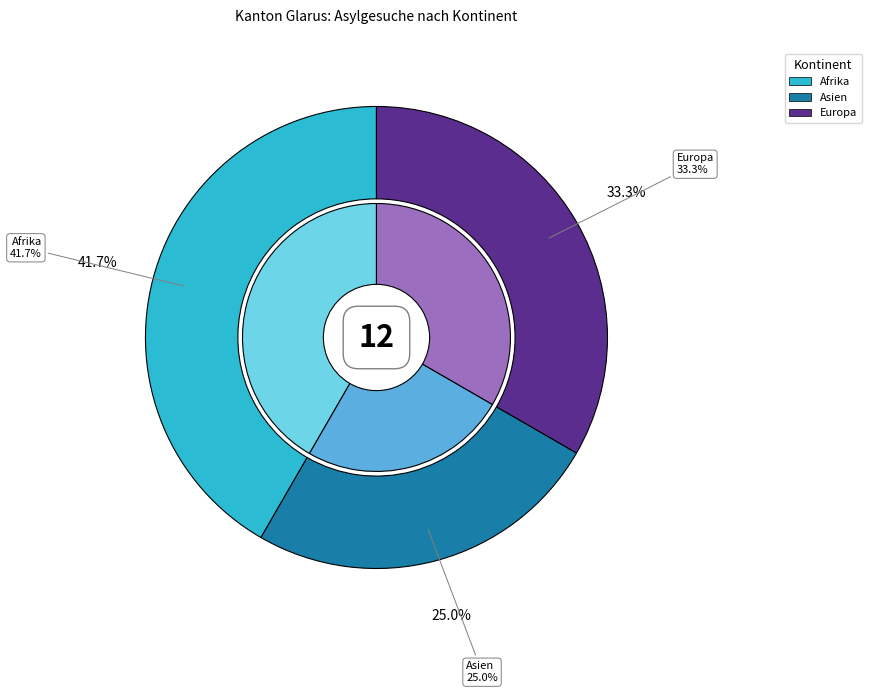

True or false: Asien accounts for 25% of the total.

True